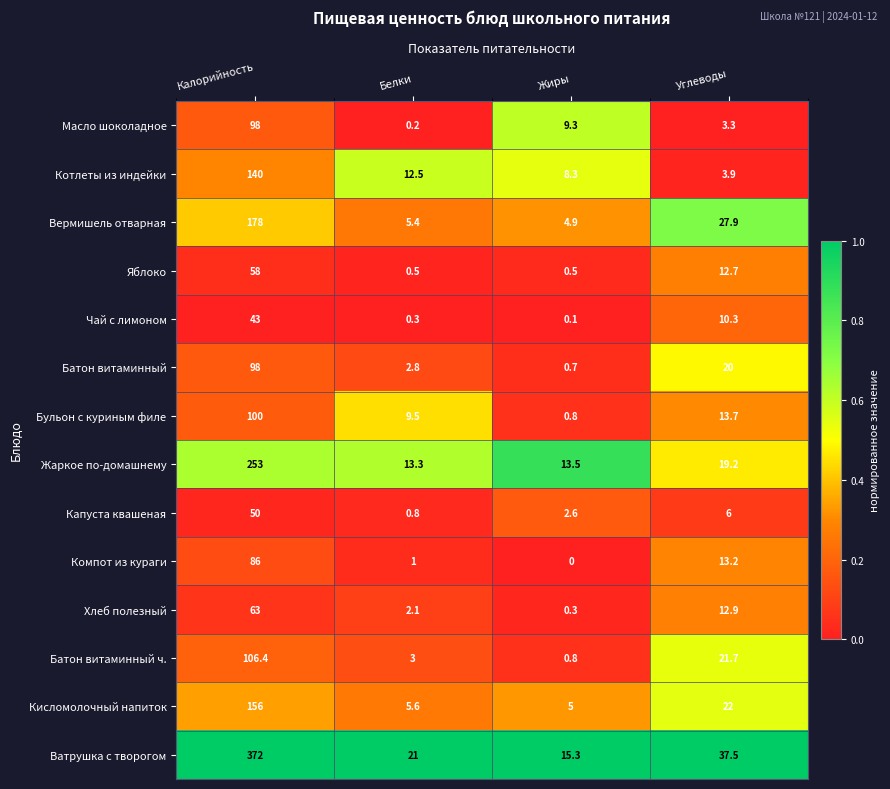

What is the difference between the highest and lowest values at Белки?

20.8